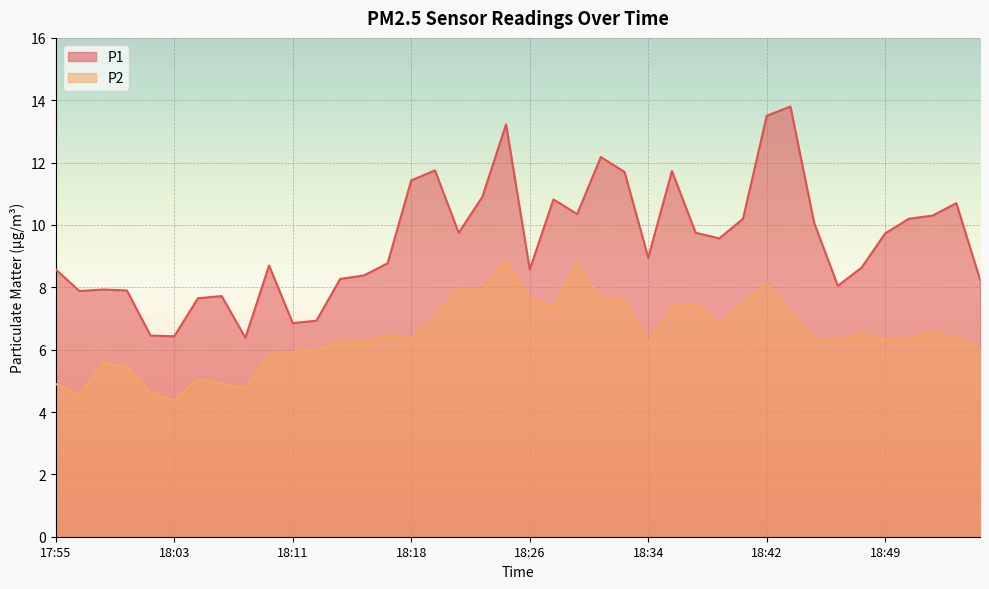

What is the value of the P2 point at the 8th from the left?

4.9